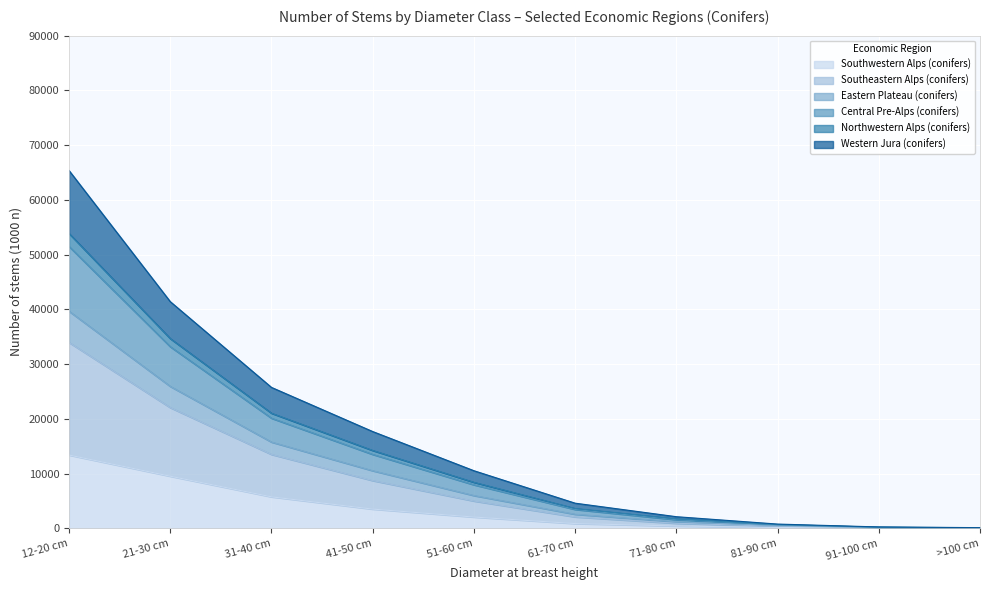

True or false: Southeastern Alps (conifers) has more than 2 points higher than both neighbors.

False